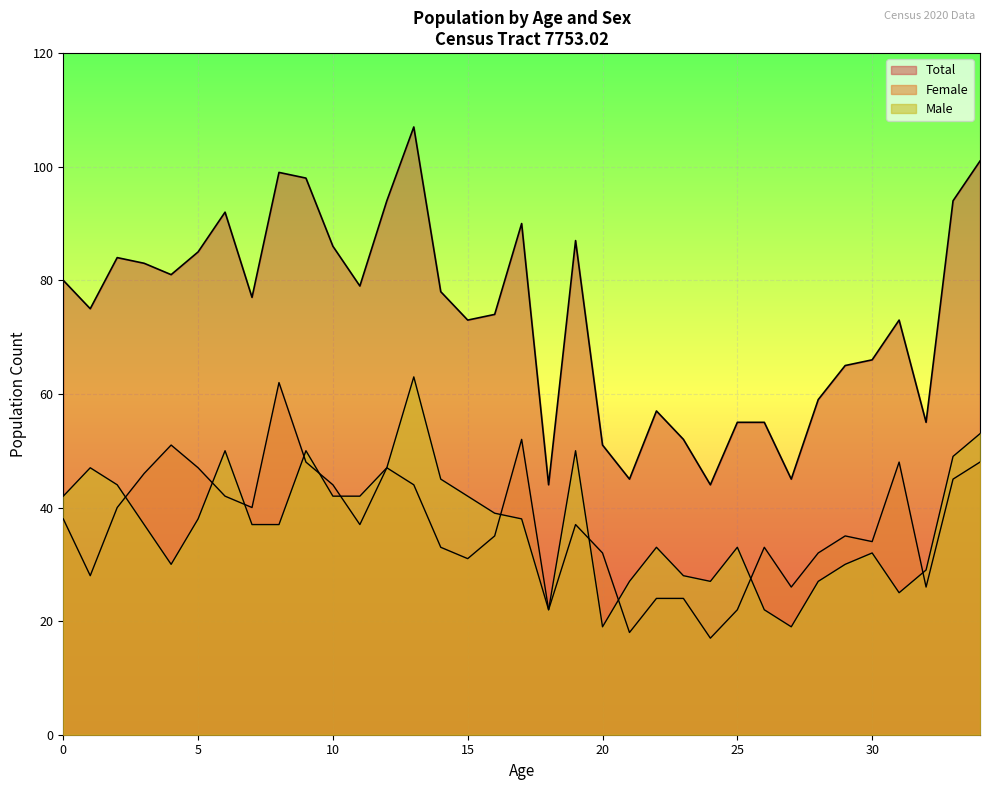

Reading right to left, transcribe all the data shown in this chart.

Male: 53	49	29	25	32	30	27	19	22	33	27	28	33	27	19	50	22	38	39	42	45	63	47	42	42	50	37	37	50	38	30	37	44	47	42
Female: 48	45	26	48	34	35	32	26	33	22	17	24	24	18	32	37	22	52	35	31	33	44	47	37	44	48	62	40	42	47	51	46	40	28	38
Total: 101	94	55	73	66	65	59	45	55	55	44	52	57	45	51	87	44	90	74	73	78	107	94	79	86	98	99	77	92	85	81	83	84	75	80